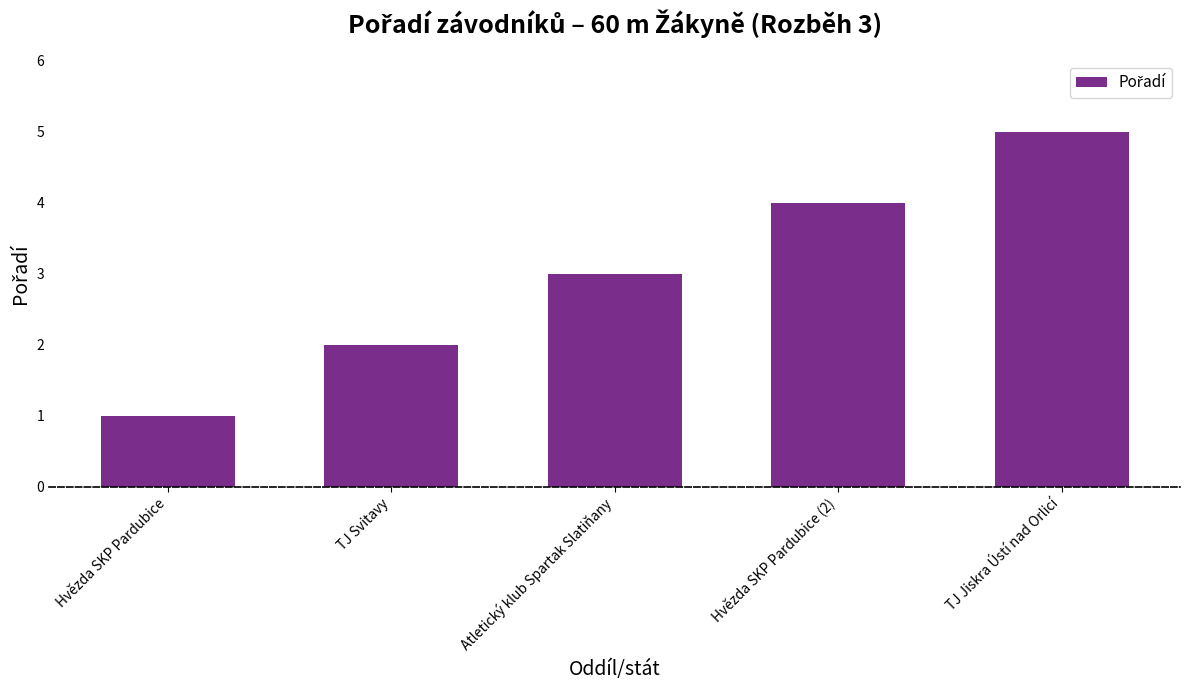

Is it true that the value at Atletický klub Spartak Slatiňany is 2?

False